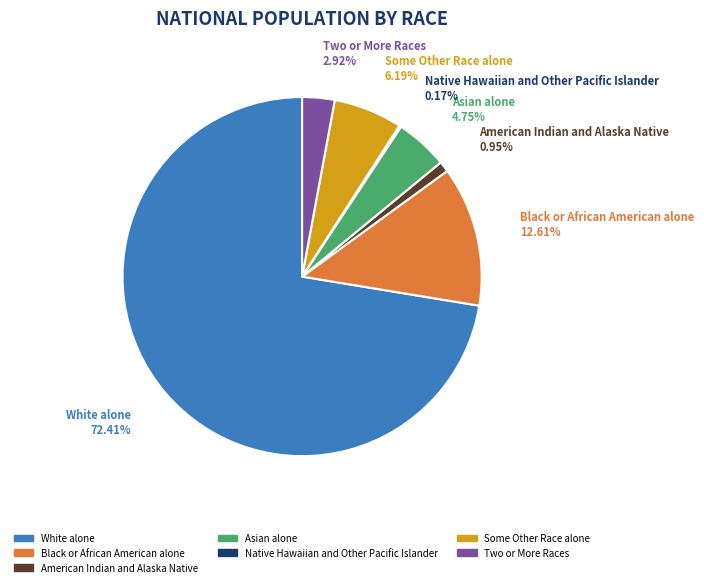

Which slice is the largest?

White alone